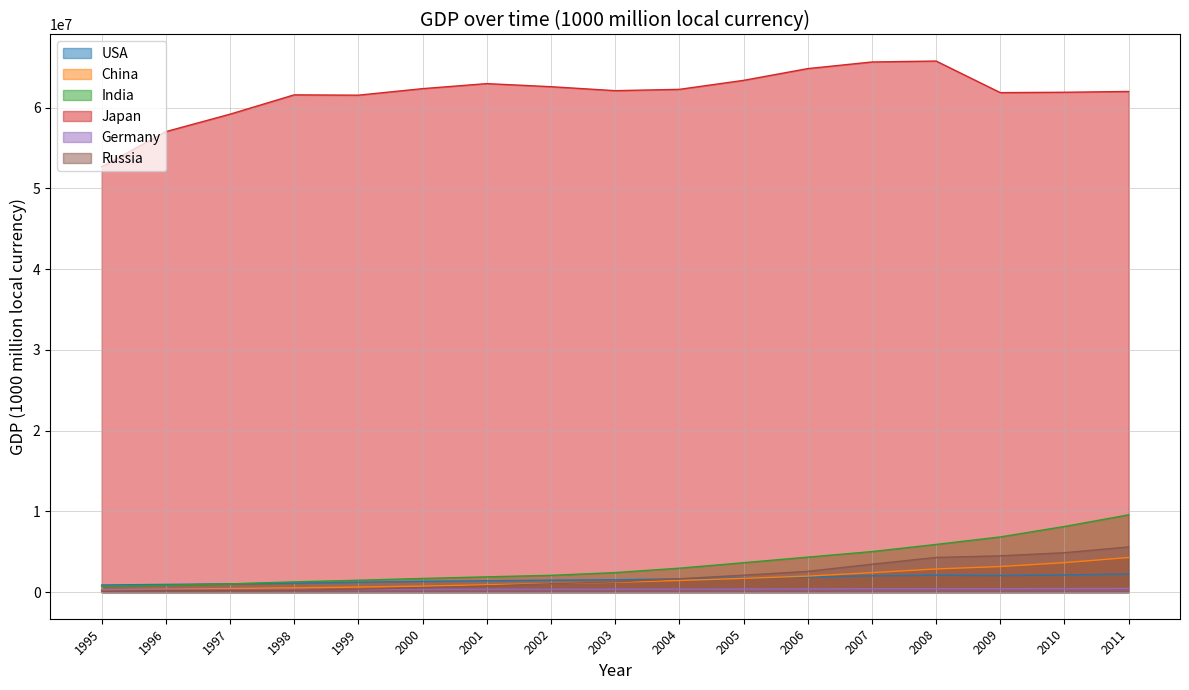

What is the minimum value for Japan?

52675365.8